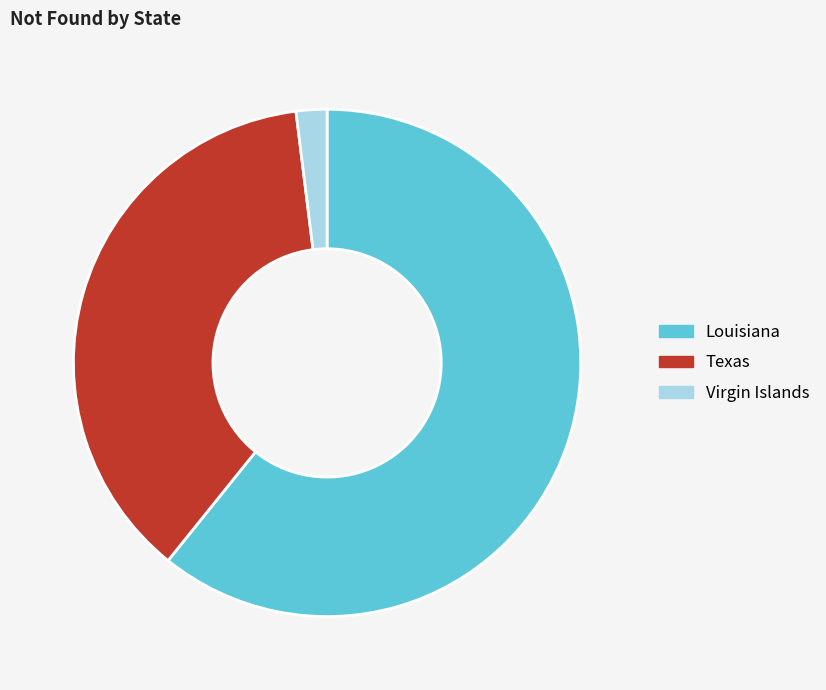

Which category has the biggest portion of the pie?

Louisiana